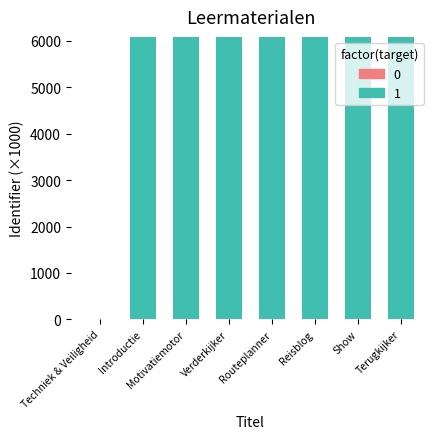

How many values in 1 are above zero?

7